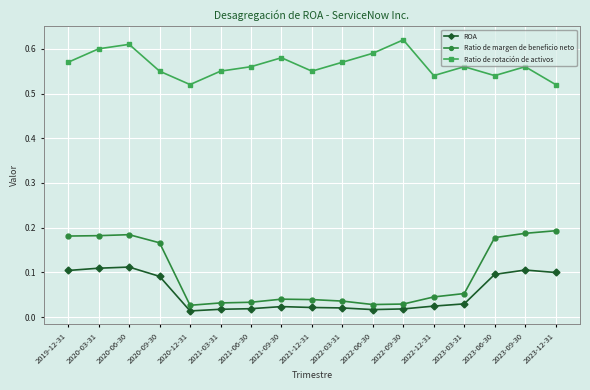

The value of Ratio de rotación de activos at 2022-06-30 is 0.3. True or false?

False